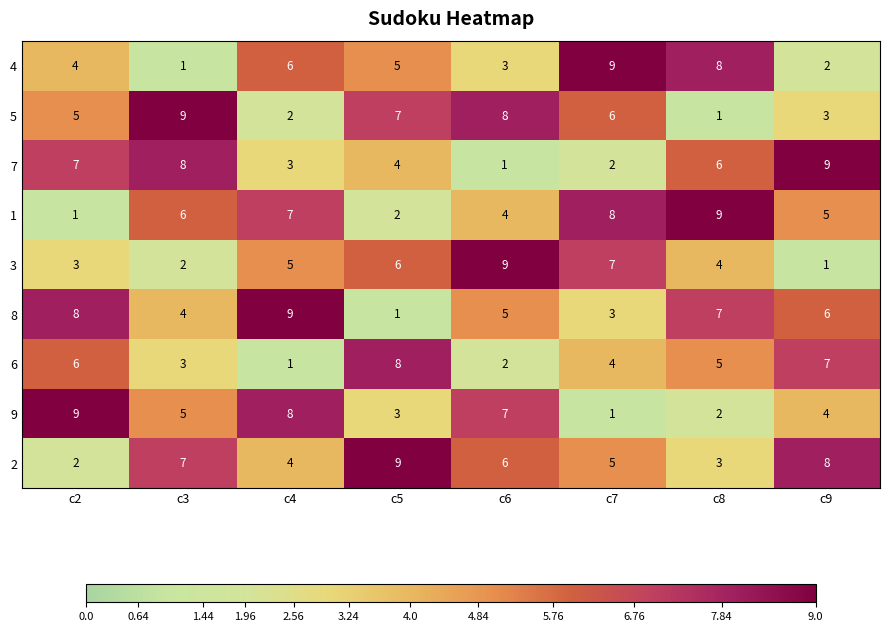

What is the maximum value shown in the chart?

9